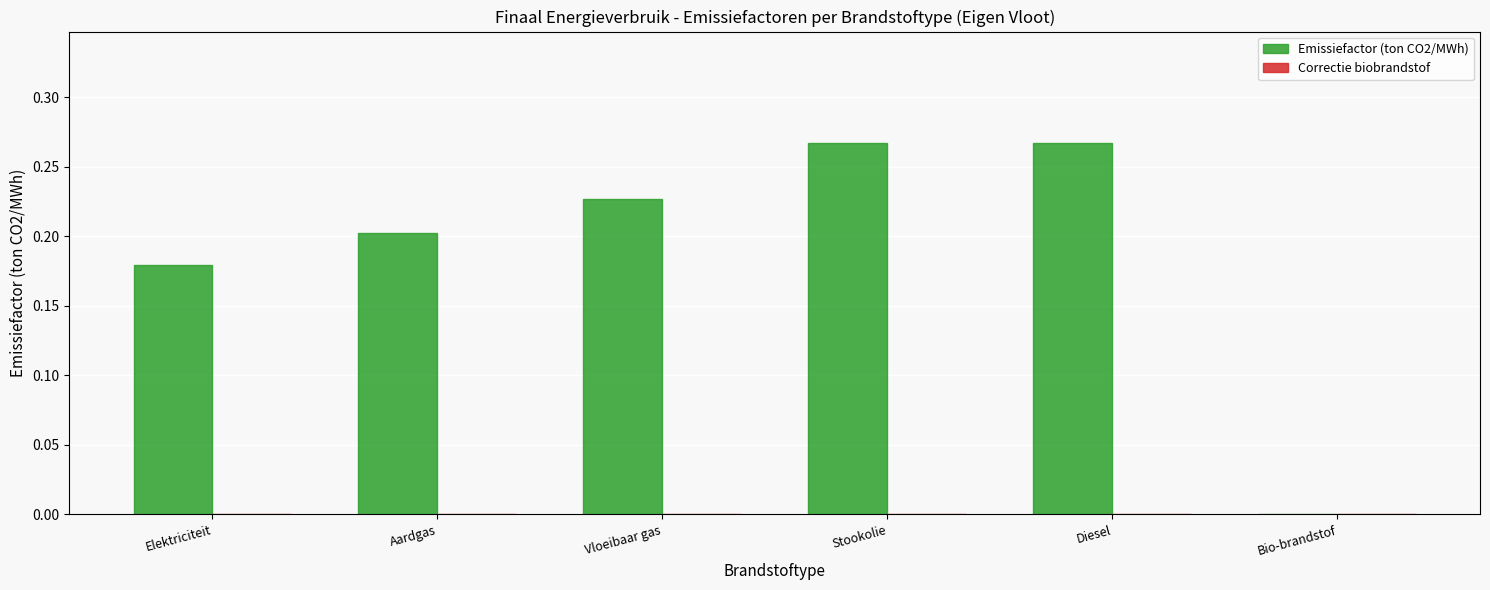

Which has a higher value, Aardgas or Elektriciteit?

Aardgas